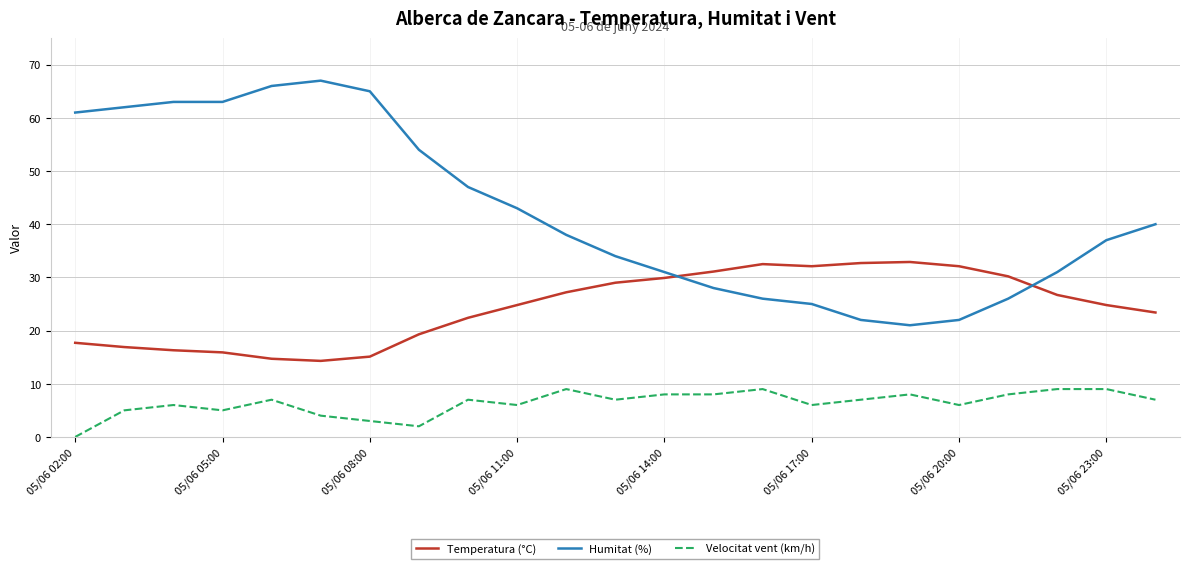

List the series in order of their peak value, highest first.

Humitat (%), Temperatura (°C), Velocitat vent (km/h)